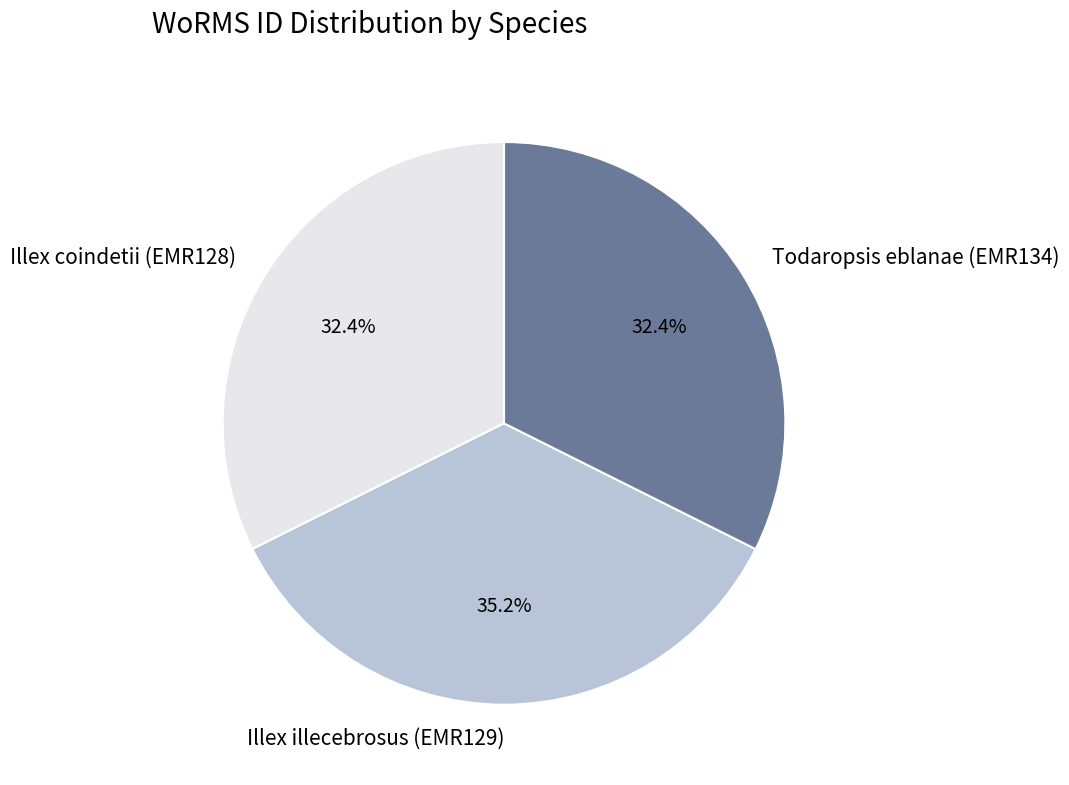

What portion of the pie excludes Illex coindetii (EMR128)?

67.6%